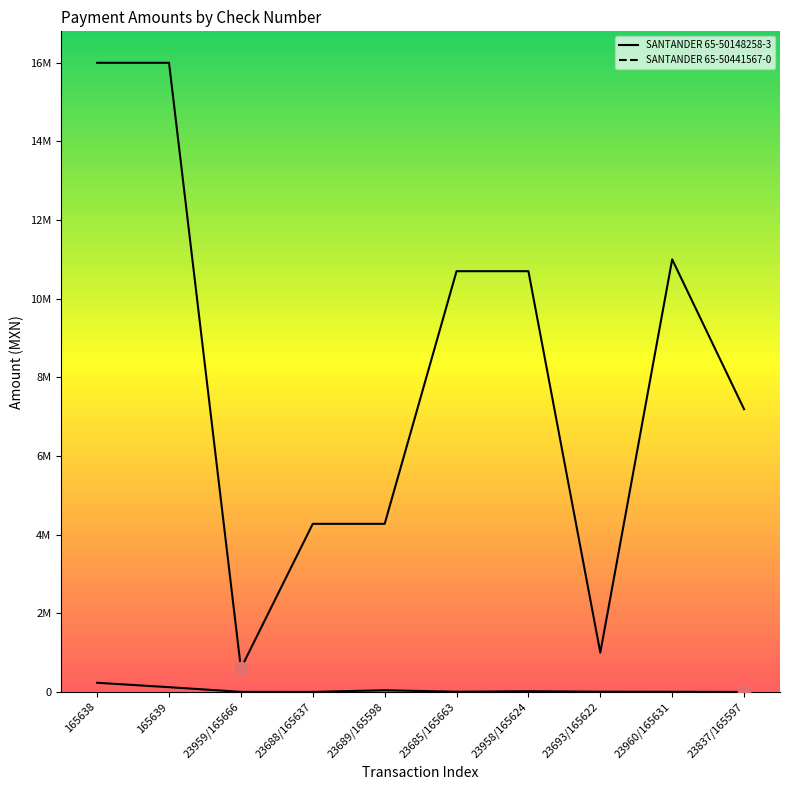

Which series has the largest total across all categories?

SANTANDER 65-50441567-0